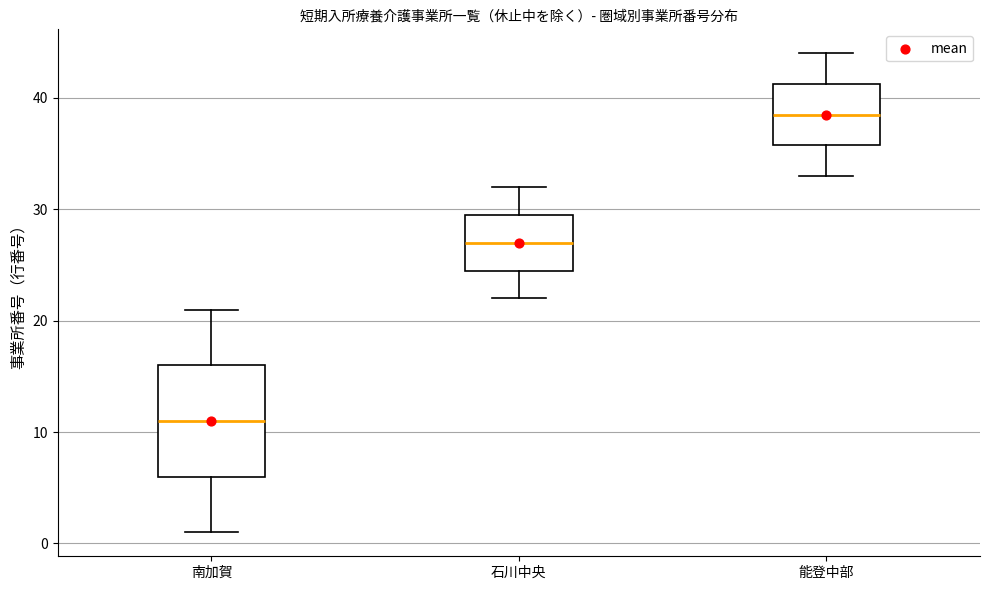

Which box is the tallest, from its lower edge to its upper edge?

南加賀